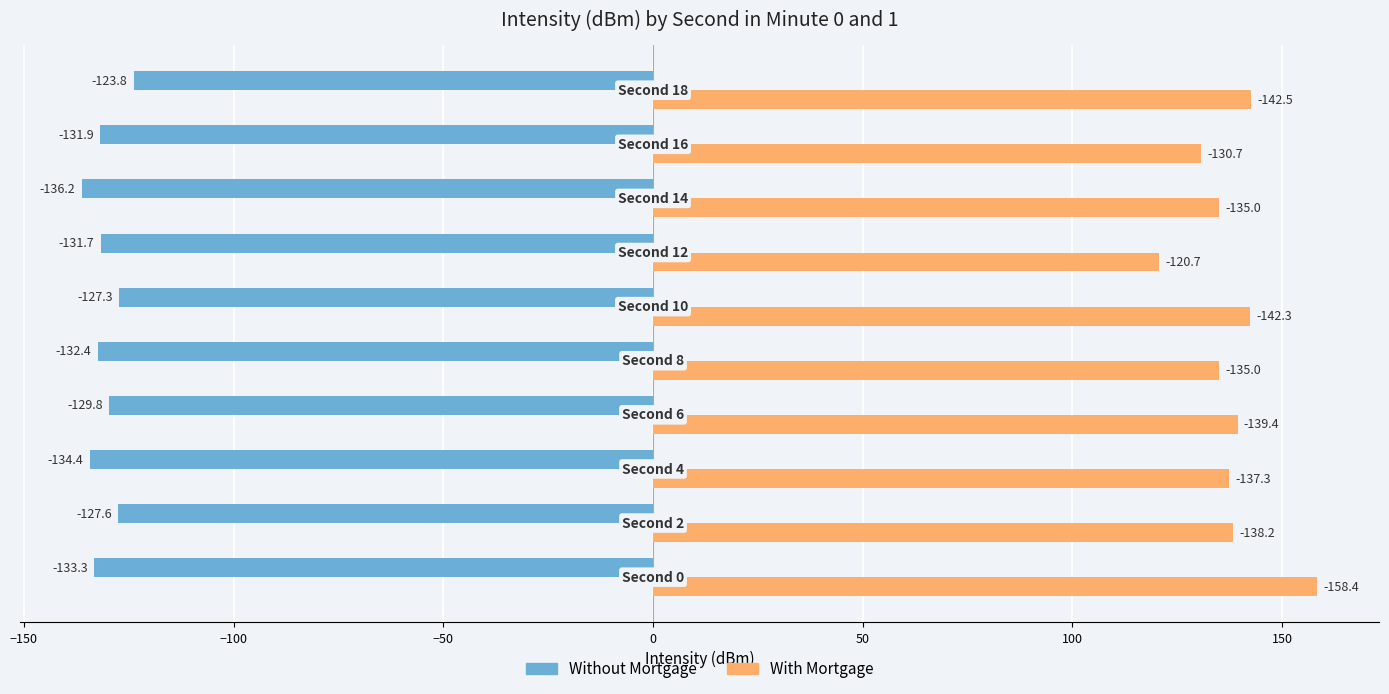

At how many categories does at least one series exceed 133?

8